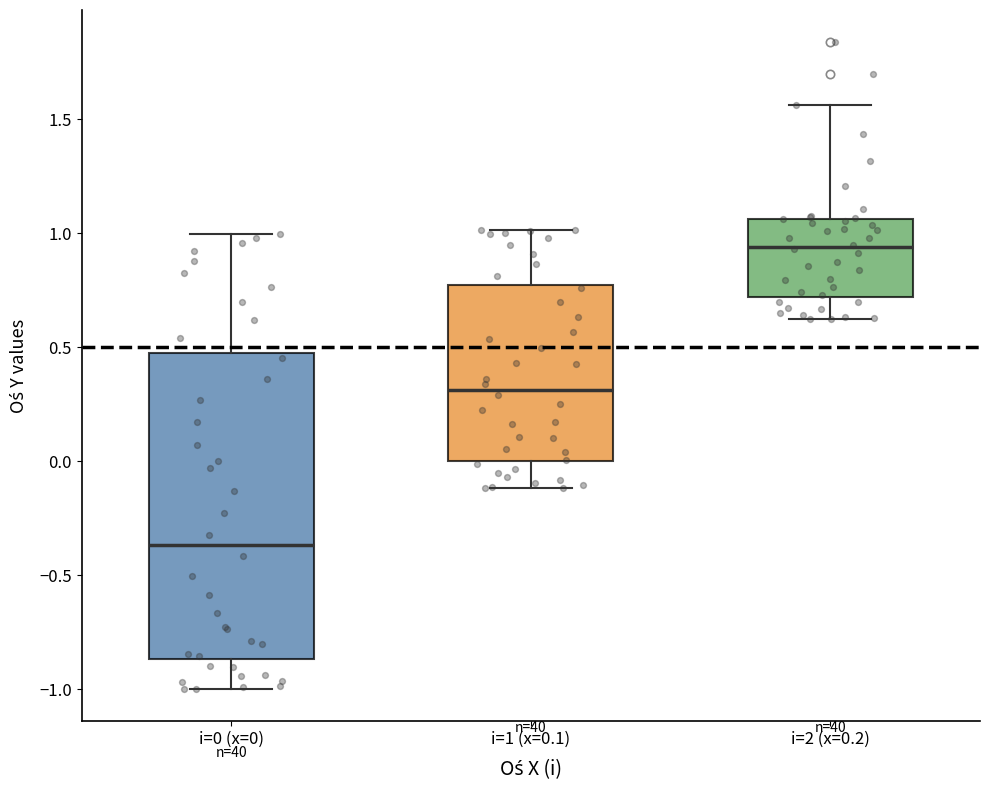

Reading left to right, read every box against the y-axis: the position of its median line, the range the box covers, and the ends of its whiskers. The values are not printed on the chart, so give them approximately, as read against the axis.

i=0 (x=0): median -0.35, box -0.85 to 0.50, whiskers -1.00 to 1.00
i=1 (x=0.1): median 0.30, box 0.00 to 0.75, whiskers -0.10 to 1.00
i=2 (x=0.2): median 0.95, box 0.70 to 1.05, whiskers 0.60 to 1.55